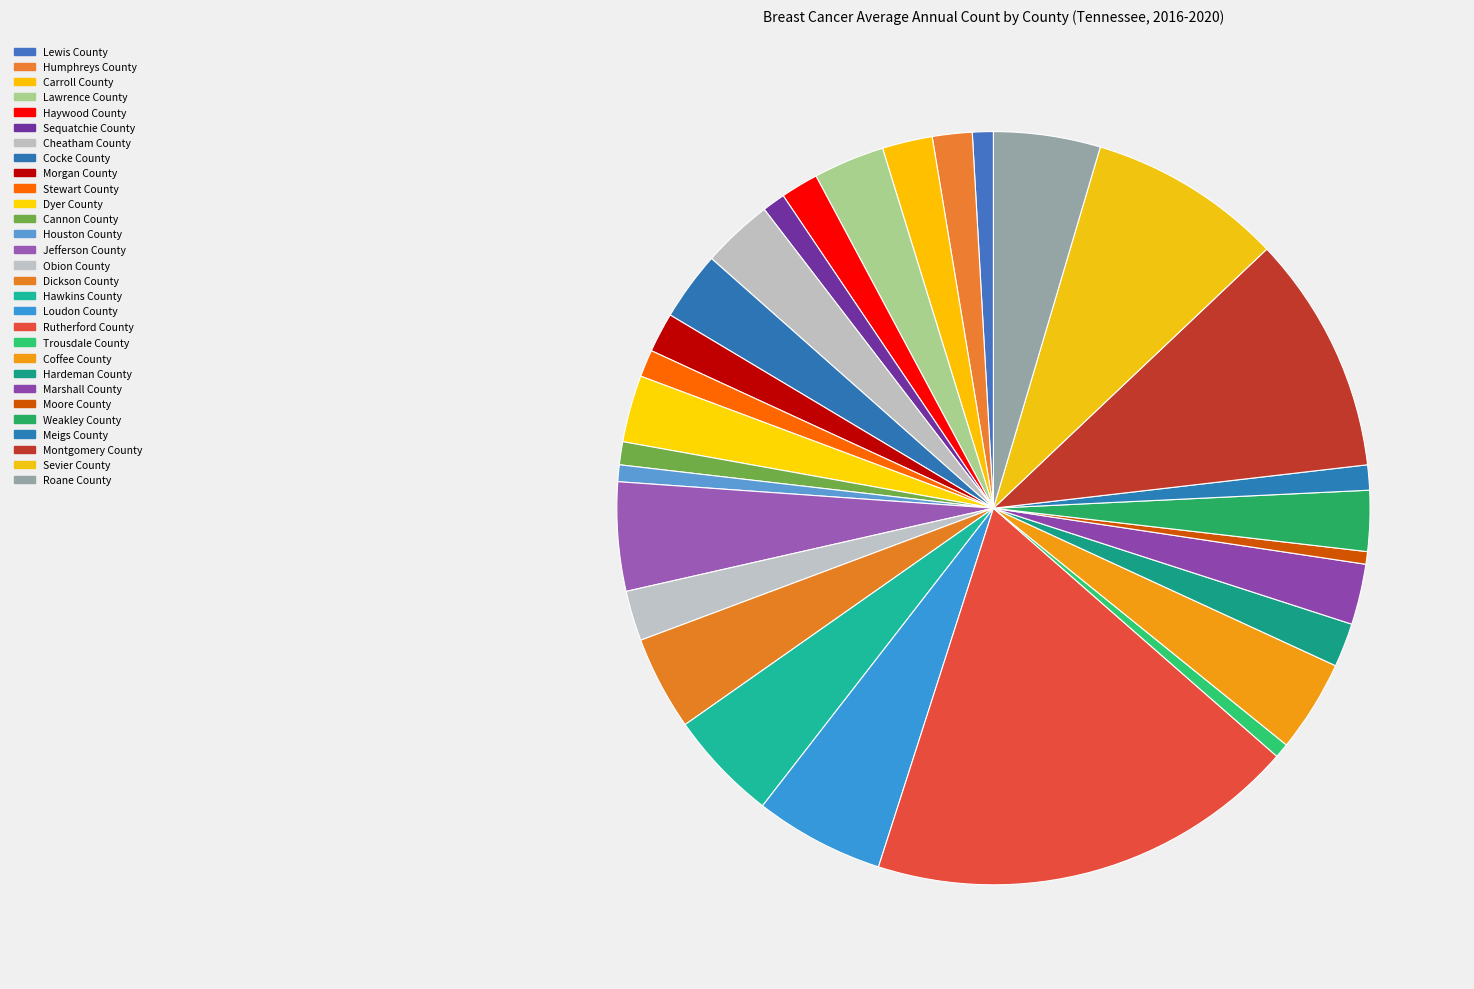

What percentage do Lewis County and Jefferson County together represent?

5.6%